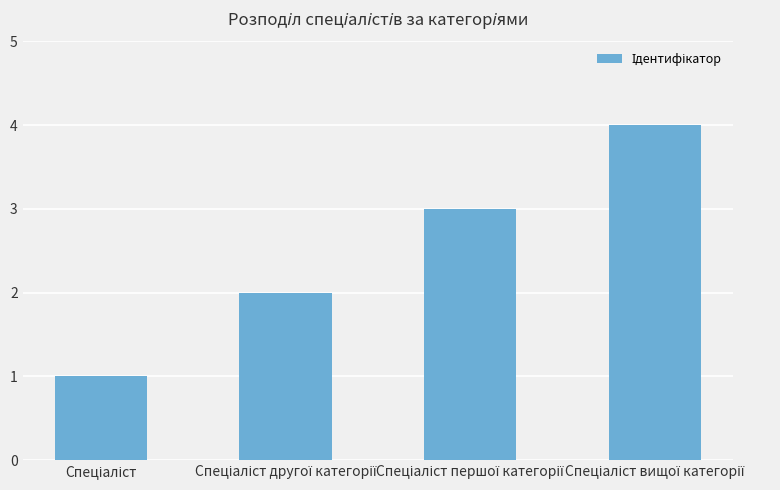

What is the sum of all values?

10